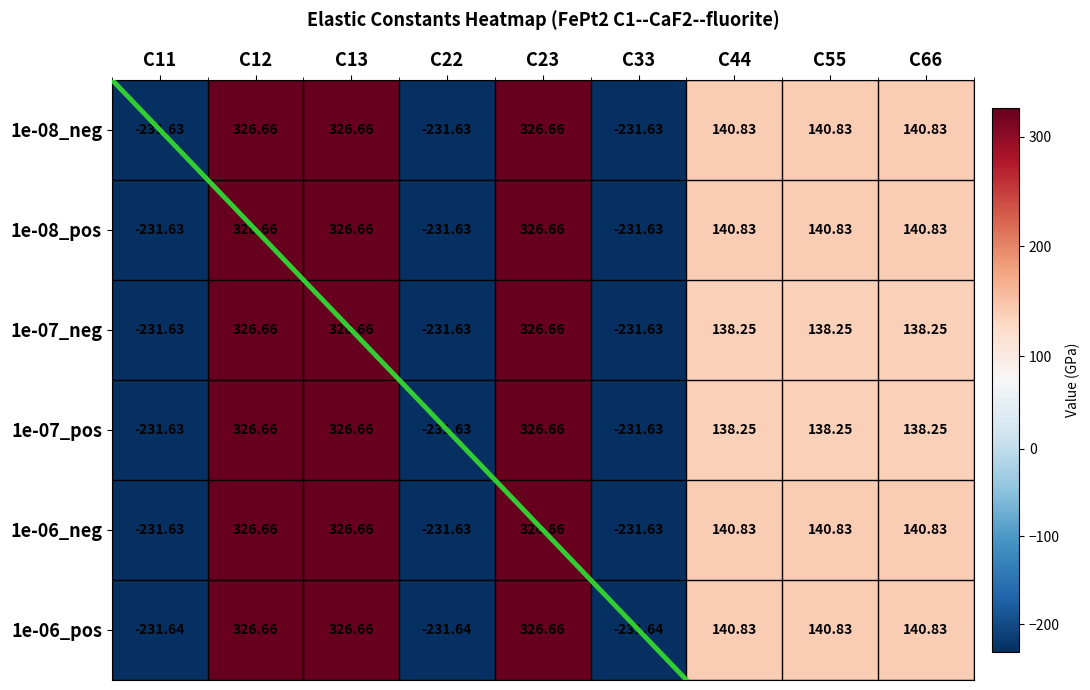

Is the value of 1e-08_pos at C22 greater than the value of 1e-07_neg at C23?

No